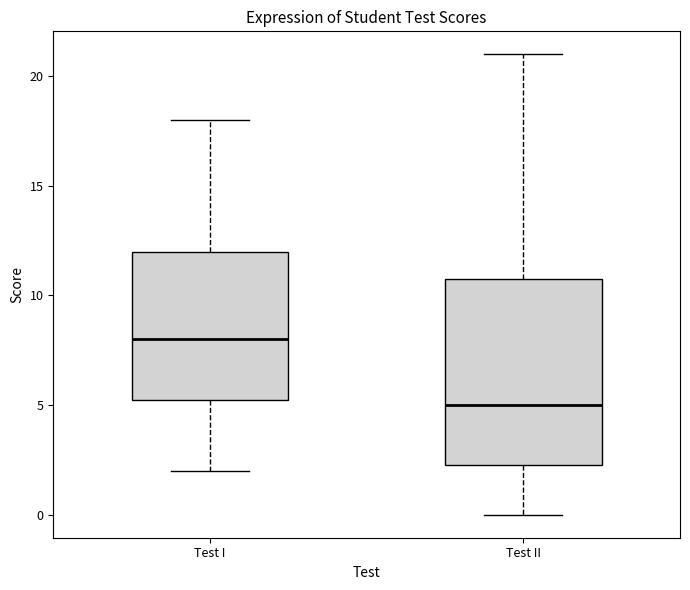

Reading left to right, read every box against the y-axis: the position of its median line, the range the box covers, and the ends of its whiskers. The values are not printed on the chart, so give them approximately, as read against the axis.

Test I: median 8.0, box 5.5 to 12.0, whiskers 2.0 to 18.0
Test II: median 5.0, box 2.5 to 11.0, whiskers 0.0 to 21.0